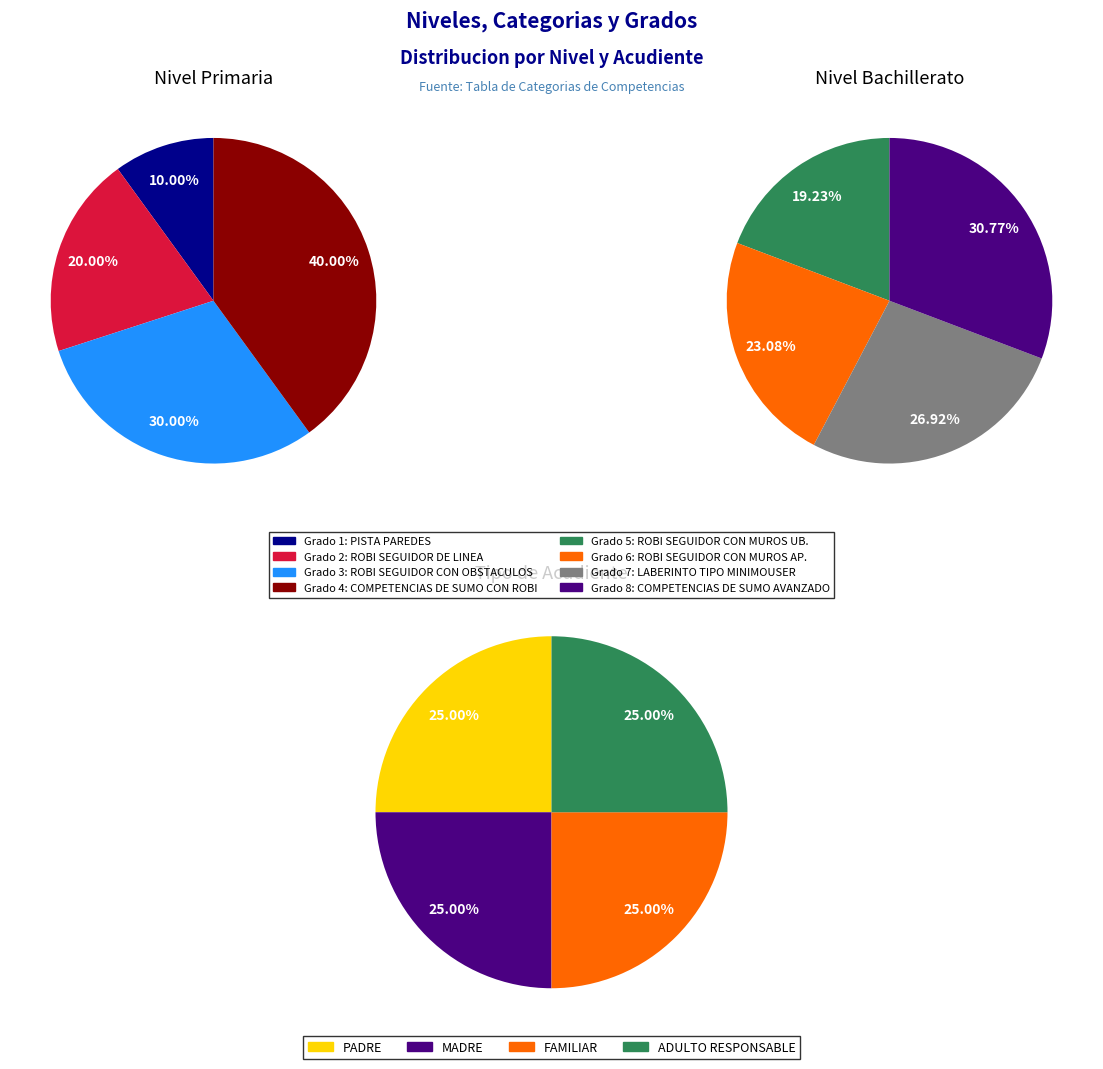

Is there any slice that represents more than half of the pie?

No